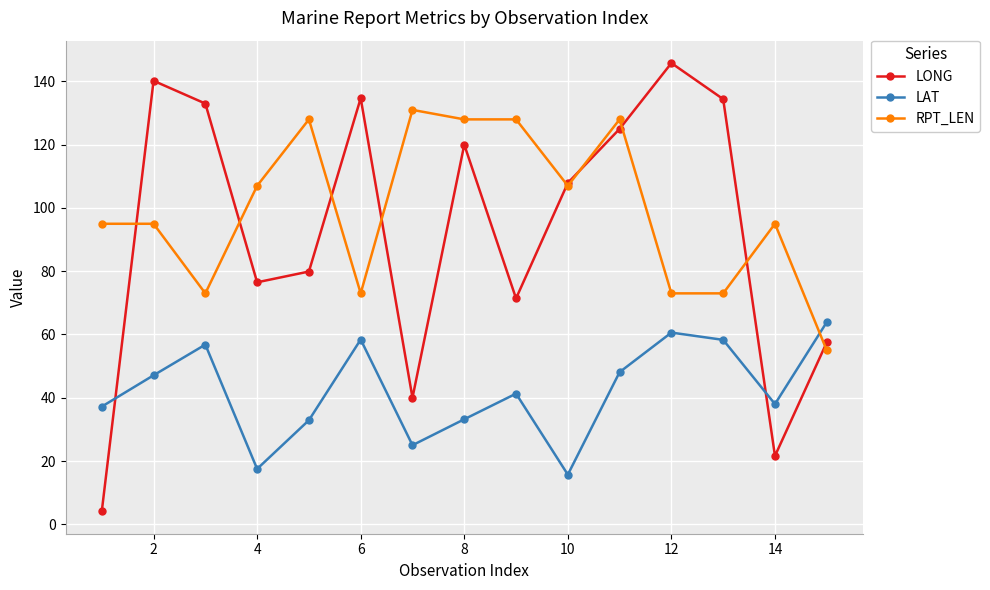

What is the lowest value of the LONG series?

4.1